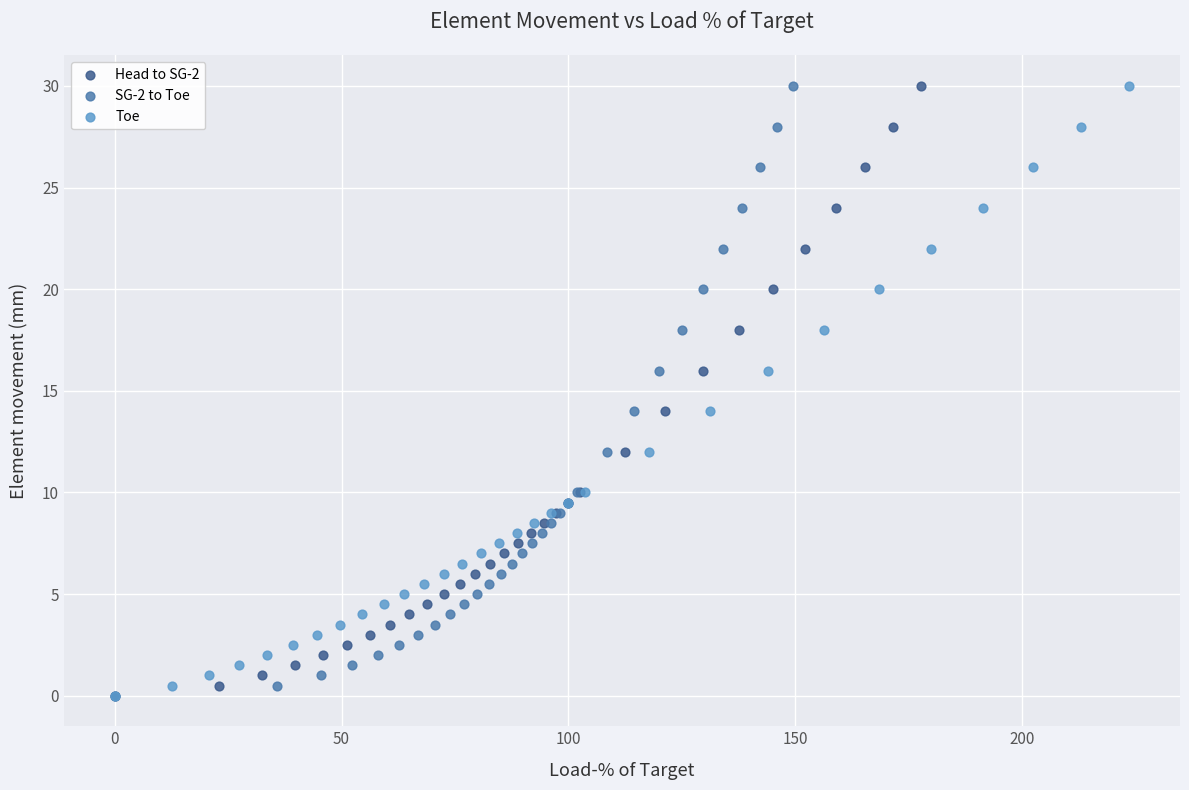

What are all the series names shown in the legend?

Head to SG-2, SG-2 to Toe, Toe